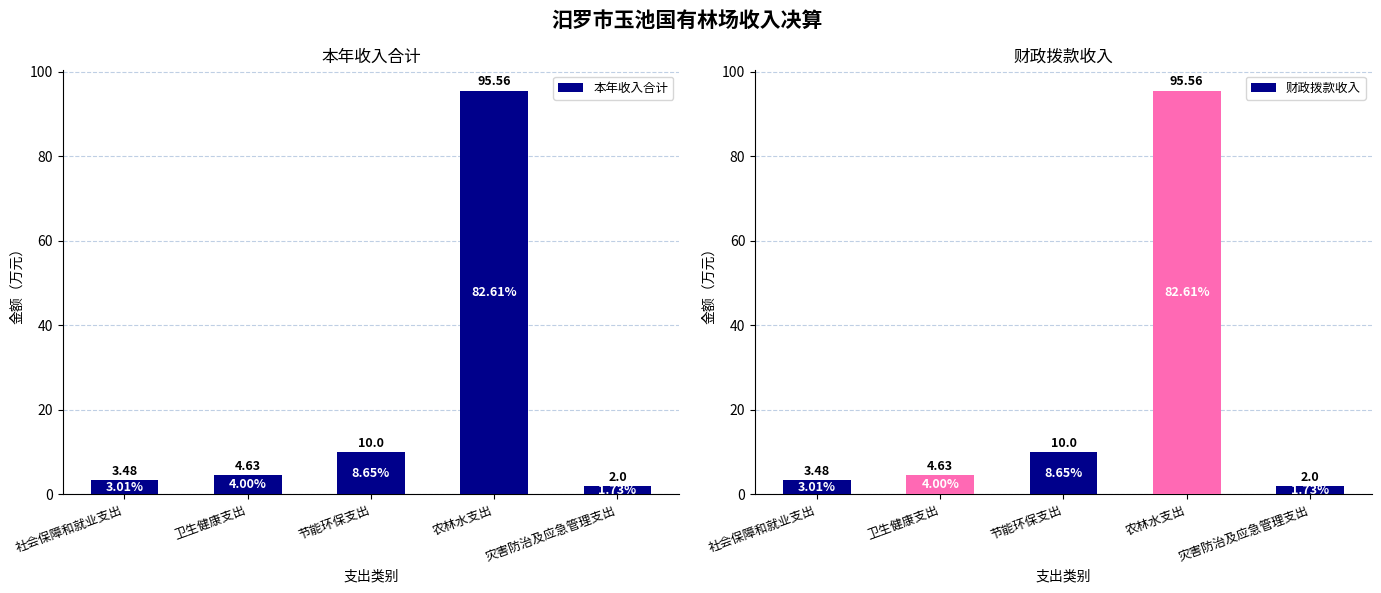

Are the bars horizontal?

No